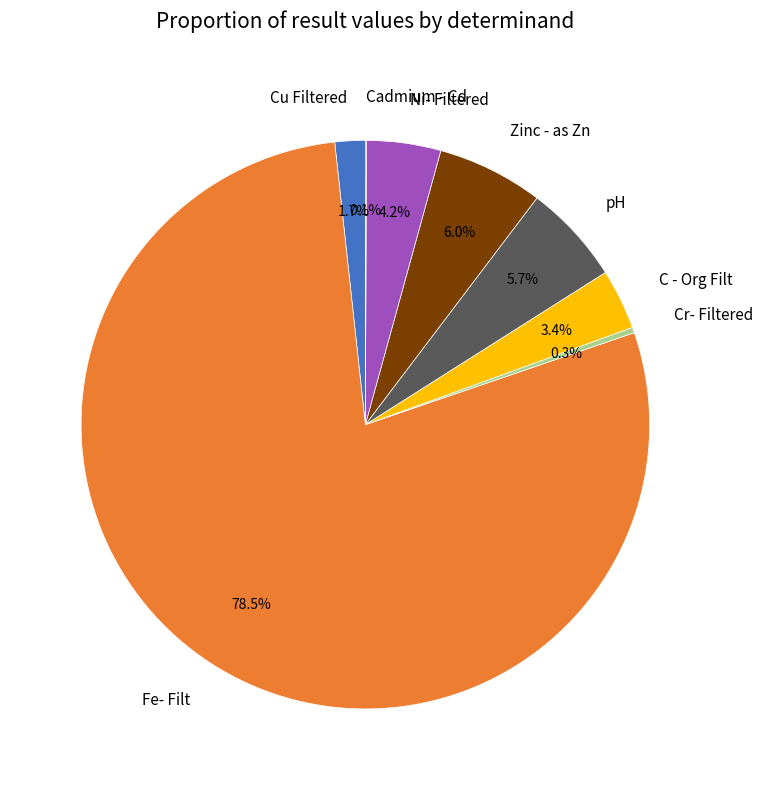

Which category has the biggest portion of the pie?

Fe- Filt